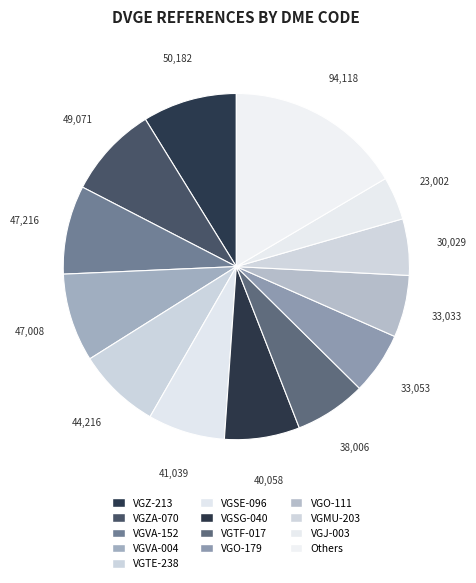

Is the sum of VGTE-238 and VGSG-040 greater than half?

No